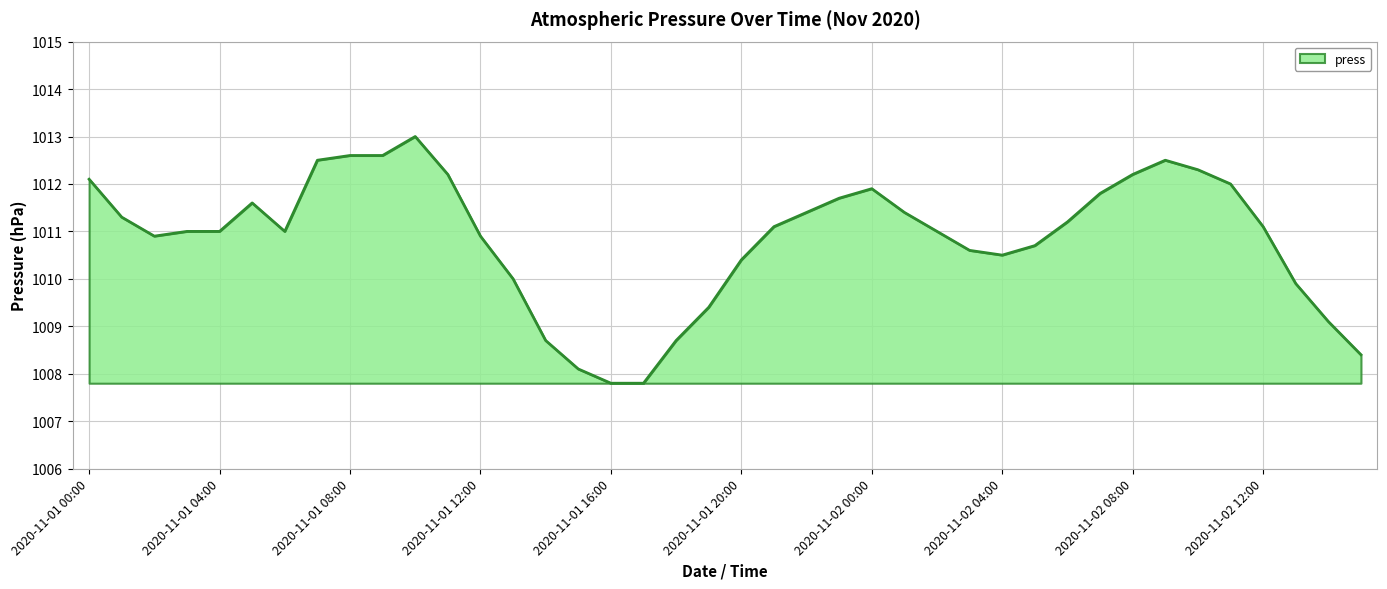

What is the difference between the maximum and minimum values?

5.2